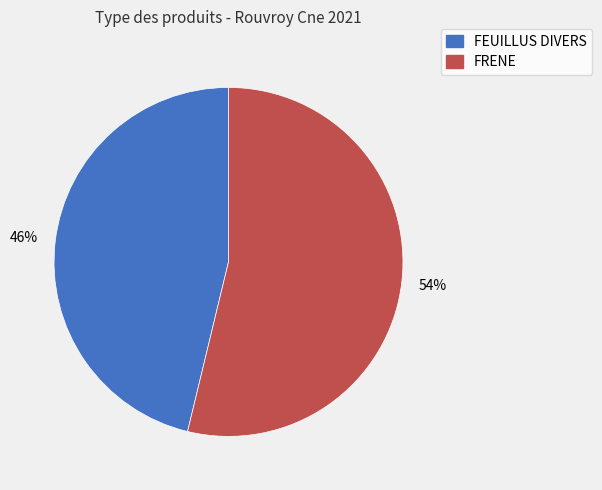

Do FRENE and FEUILLUS DIVERS together represent more than half of the pie?

Yes